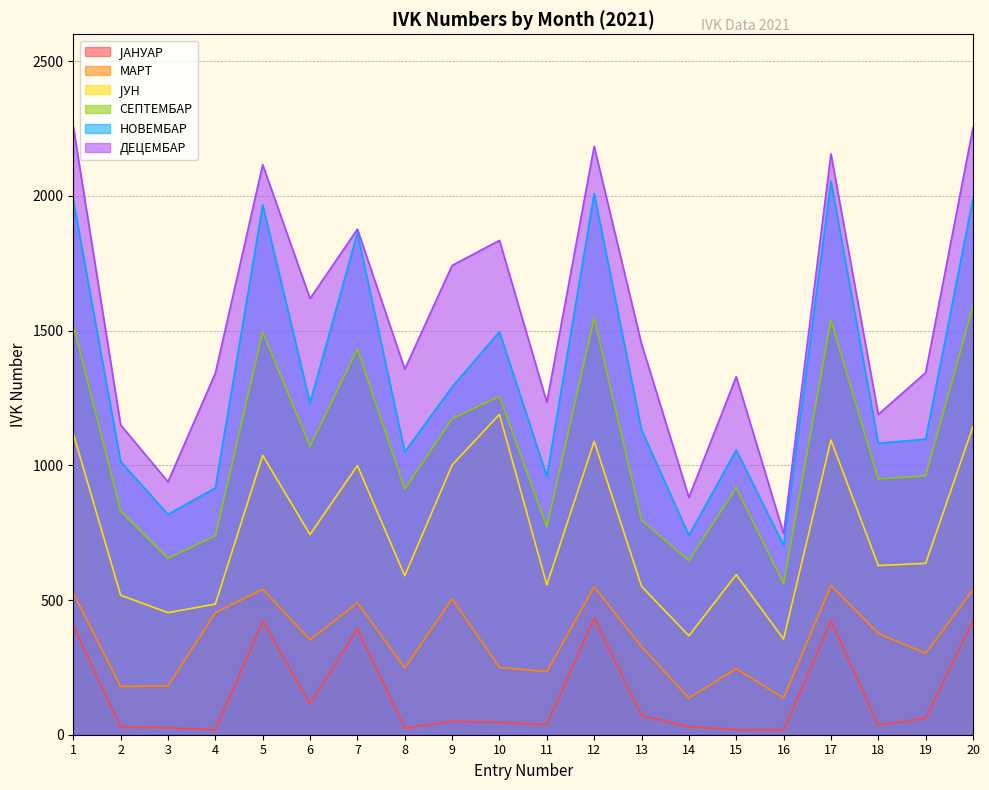

True or false: ЈУН and ЈАНУАР intersect in this chart.

False